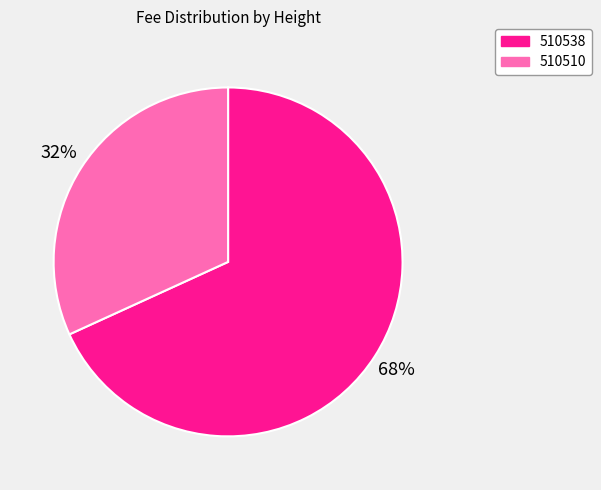

Which has a higher value, 510510 or 510538?

510538